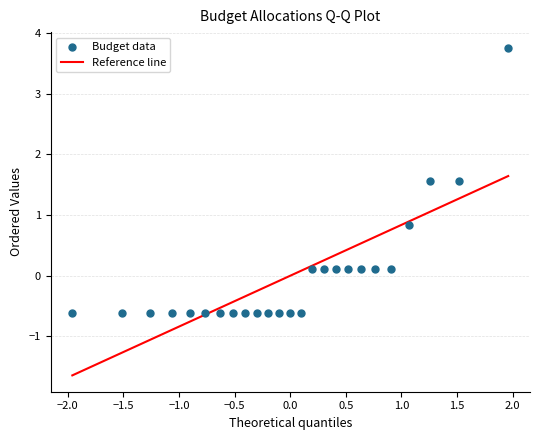

What is the range of Y values (max minus min)?

4.4